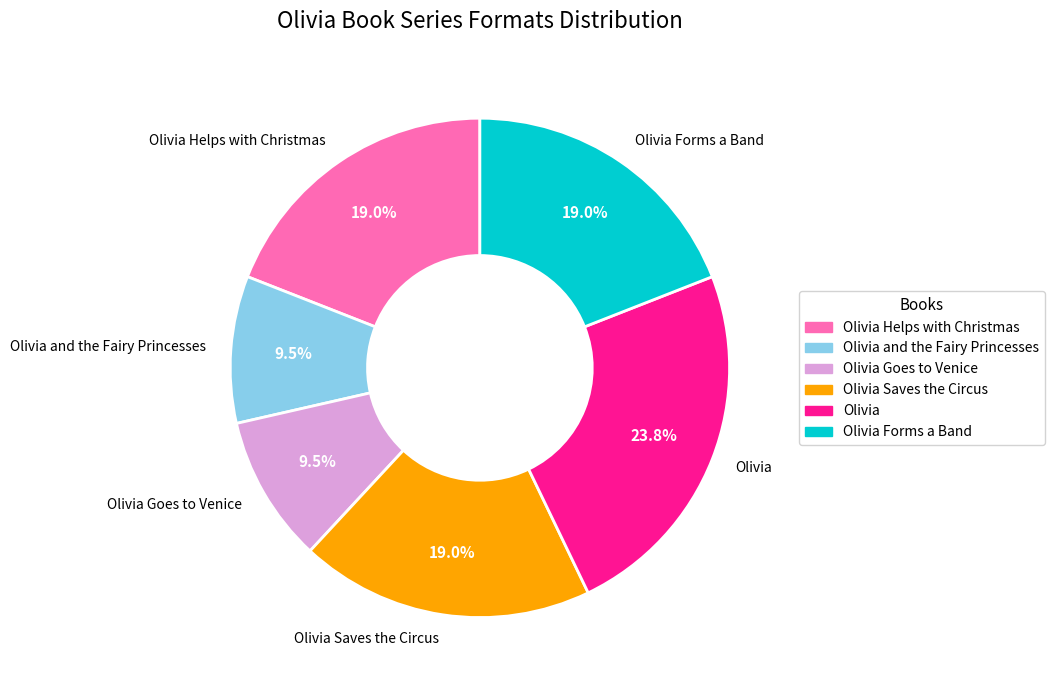

What percentage is the Olivia Saves the Circus slice, to the nearest percent?

19%